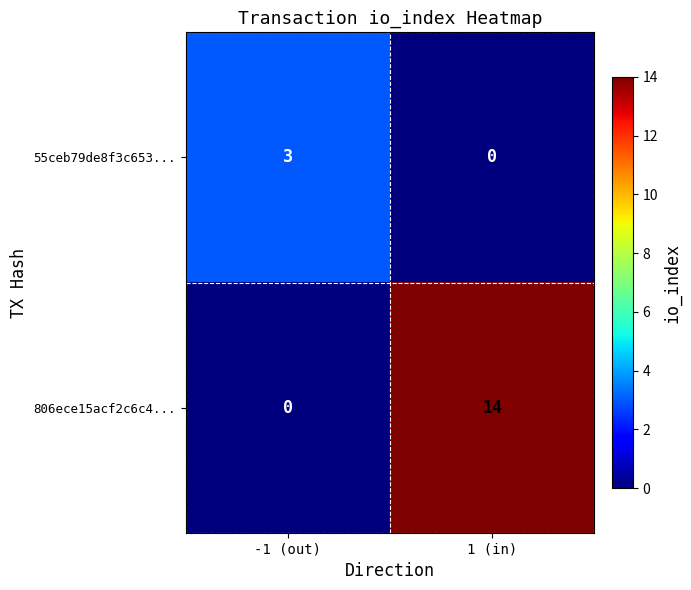

Between -1 (out) and 1 (in), which series saw the biggest shift?

806ece15acf2c6c4...